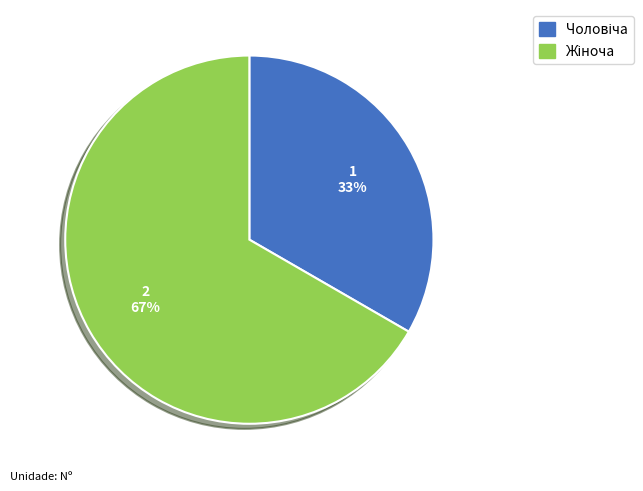

To the nearest percent, what is the average slice percentage?

50%